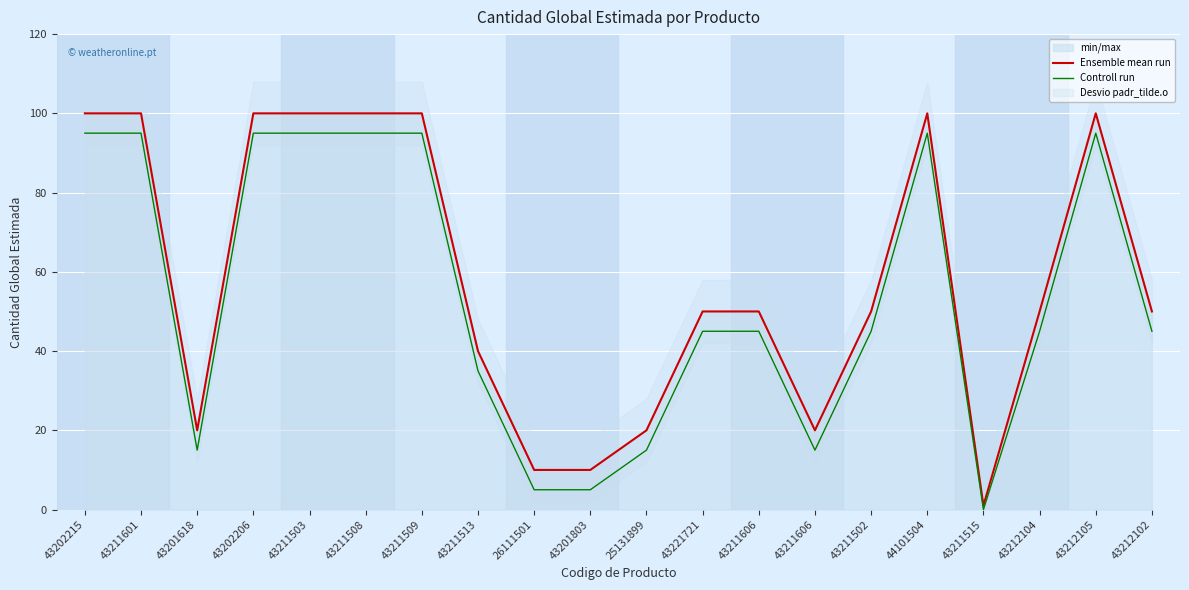

Which category has the lowest value in the Controll run series?

43211515